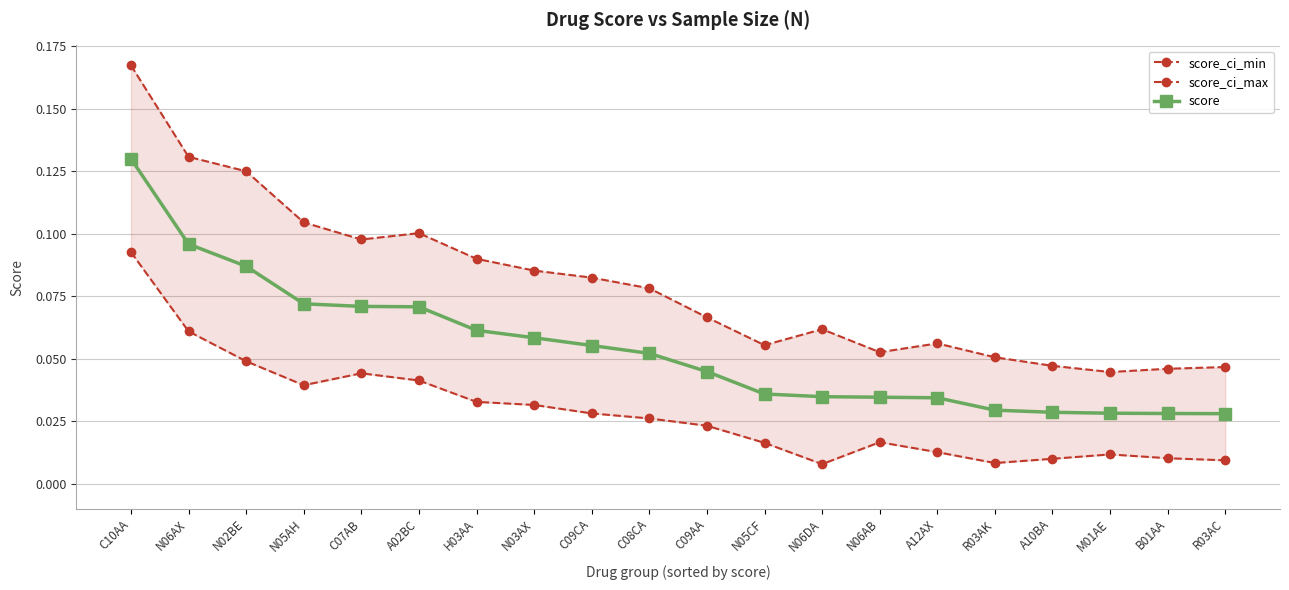

What is the total value across all series at C10AA?

0.4